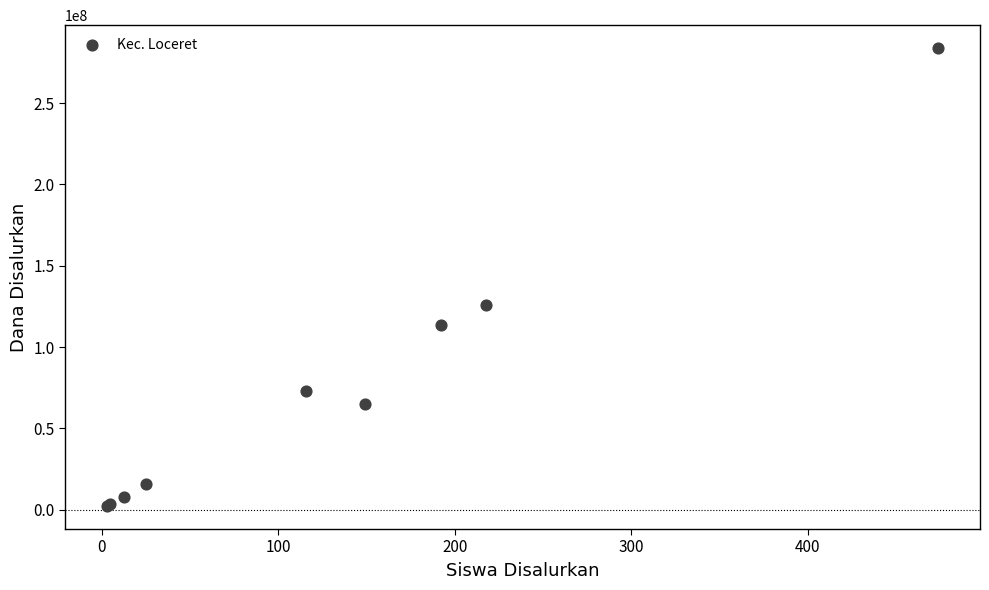

What Y value in the scatter plot is closest to 143062500?

125625000